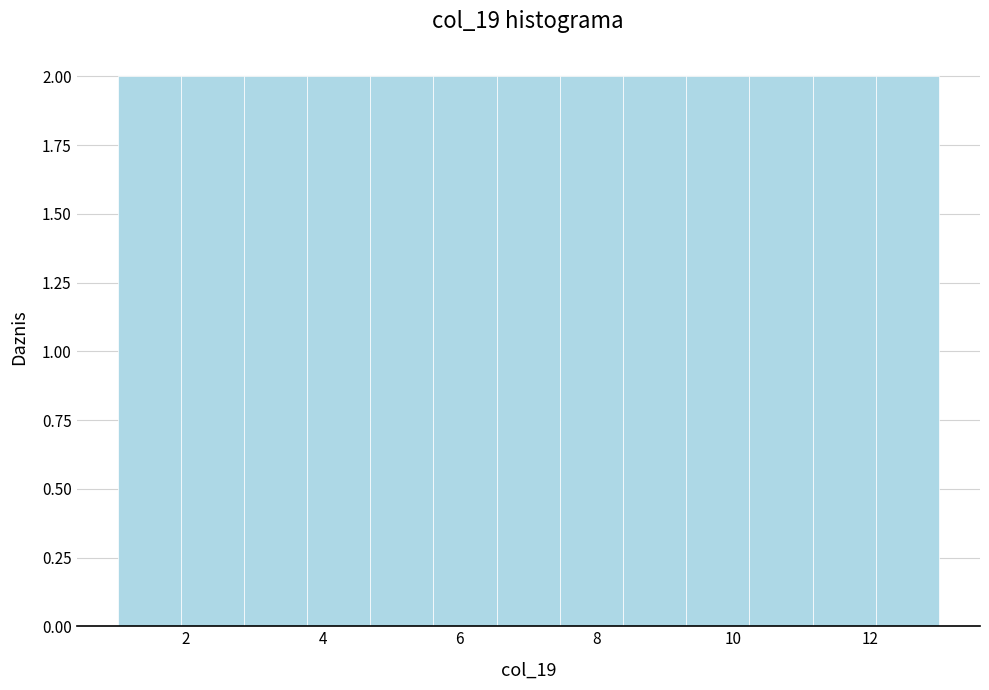

What is the height of the bar covering 3.8 to 4.6 on the x-axis? Neither the bar edges nor the heights are printed on the chart, so give them approximately, as read against the axes.

2